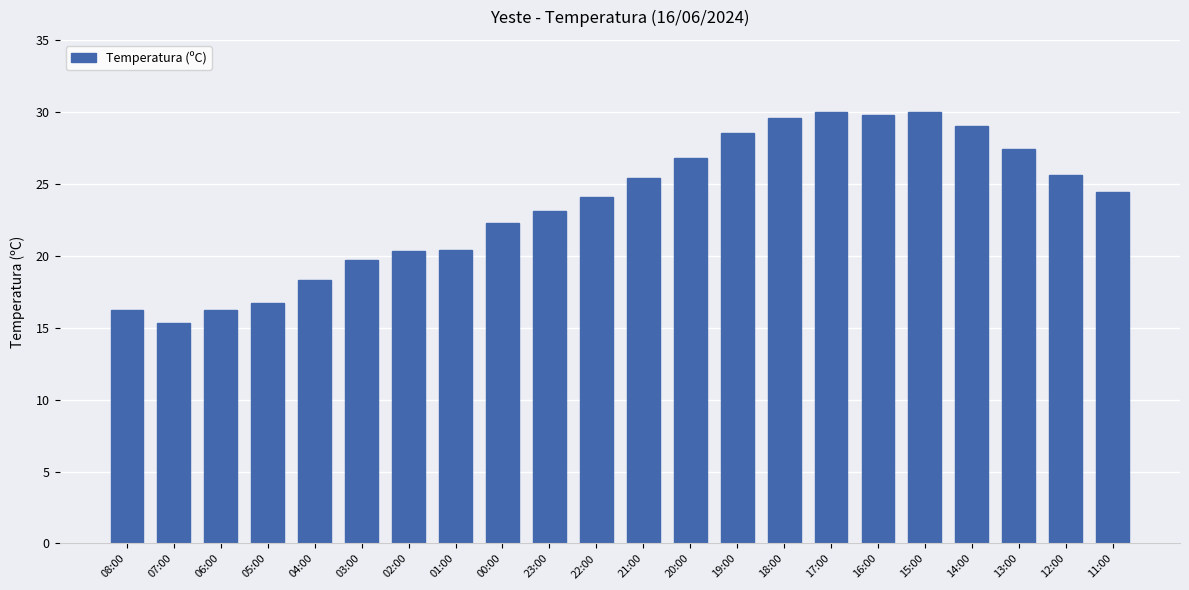

Are the bars grouped side by side (vs. stacked)?

No